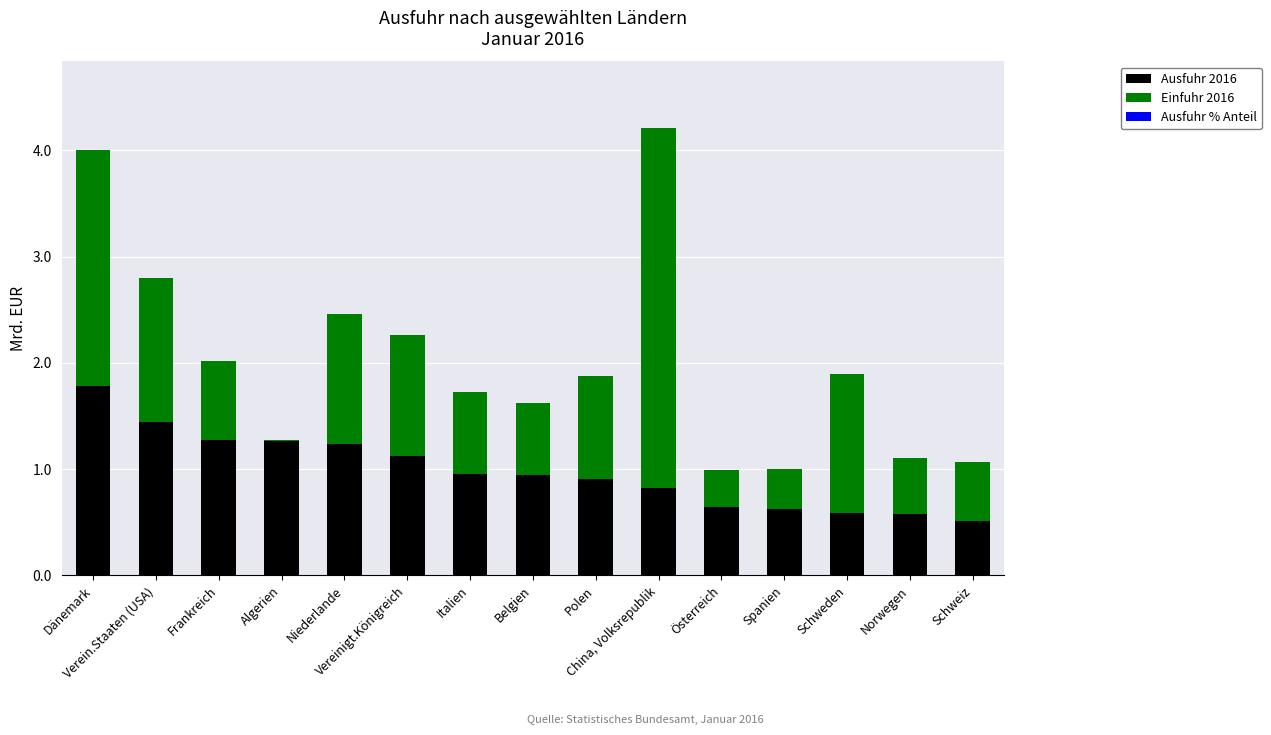

Is it true that Ausfuhr 2016 equals 0.5 at China, Volksrepublik?

False